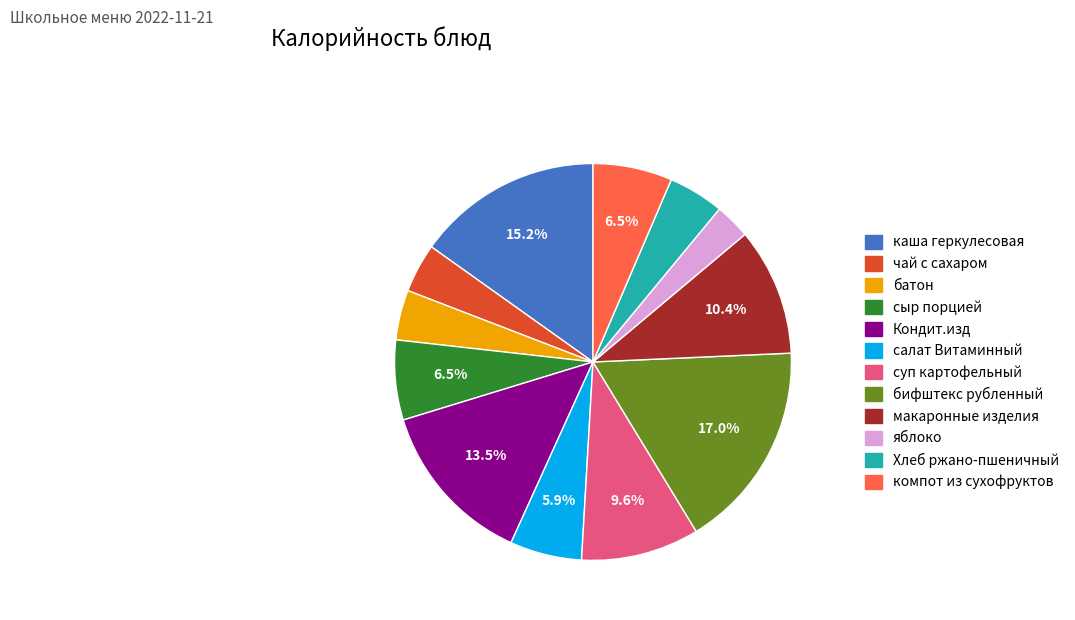

How many segments does this pie chart have?

12